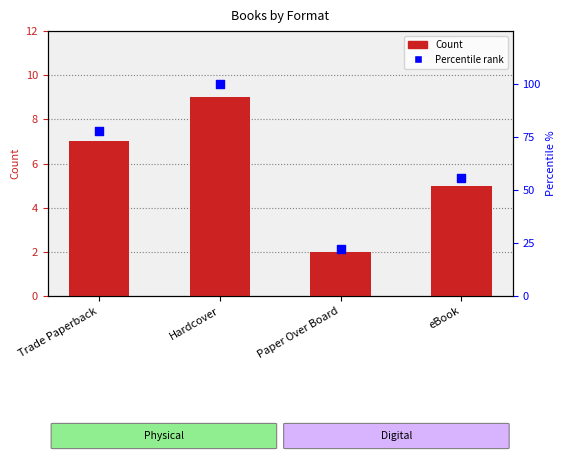

At how many categories does at least one series exceed 41?

3